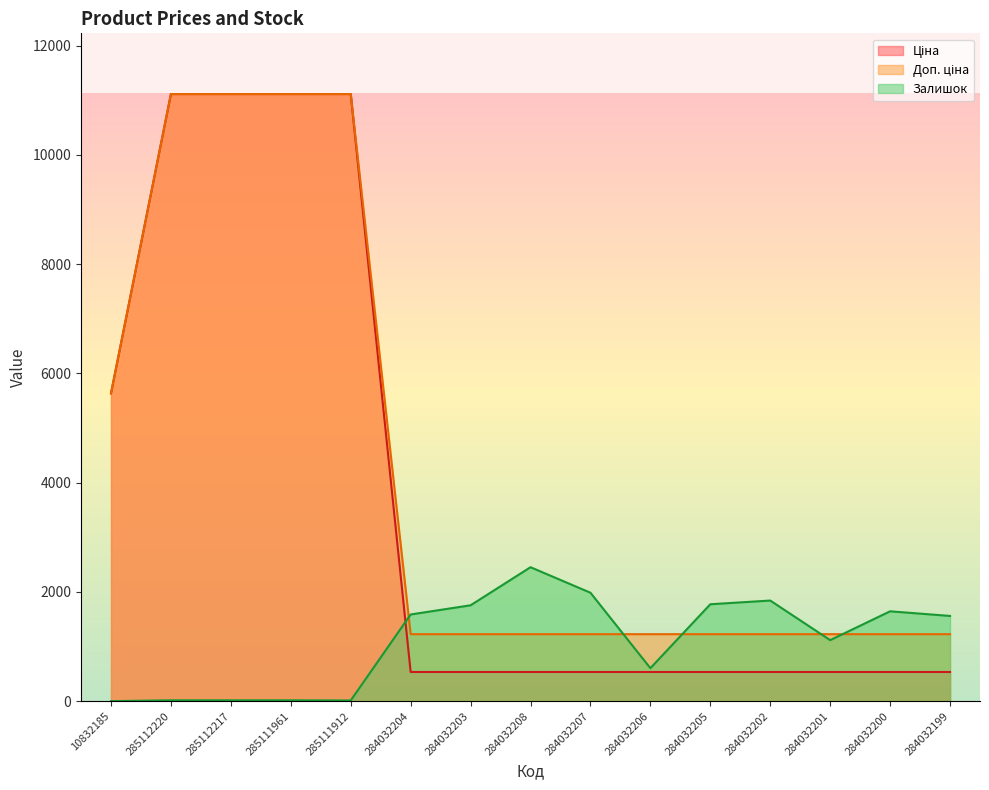

How many times do Ціна and Залишок cross each other?

1